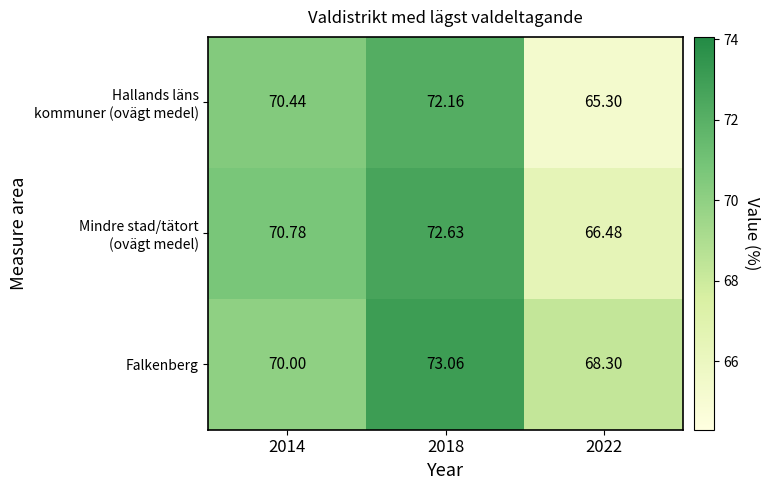

Which series changed the most between 2014 and 2018?

Falkenberg